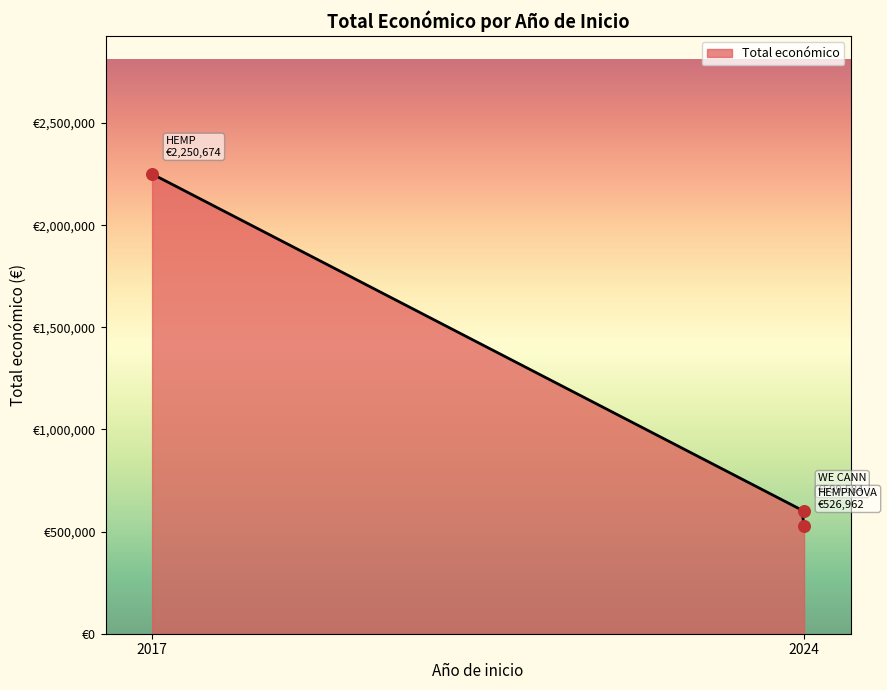

What is the change in value from 2024 to 2017?

+1651090